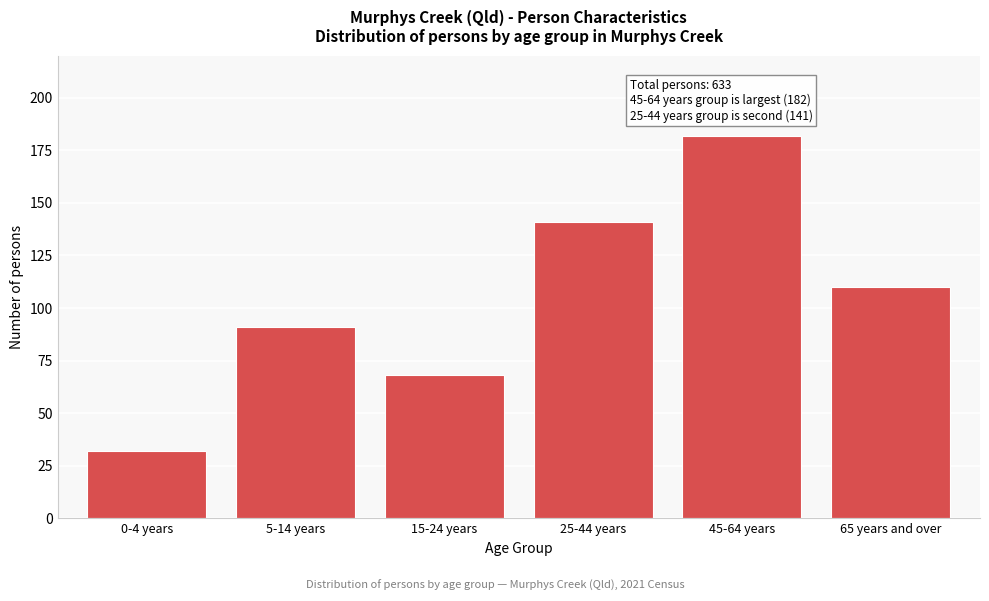

Reading left to right, what are all the values shown in this chart?

32	91	68	141	182	110